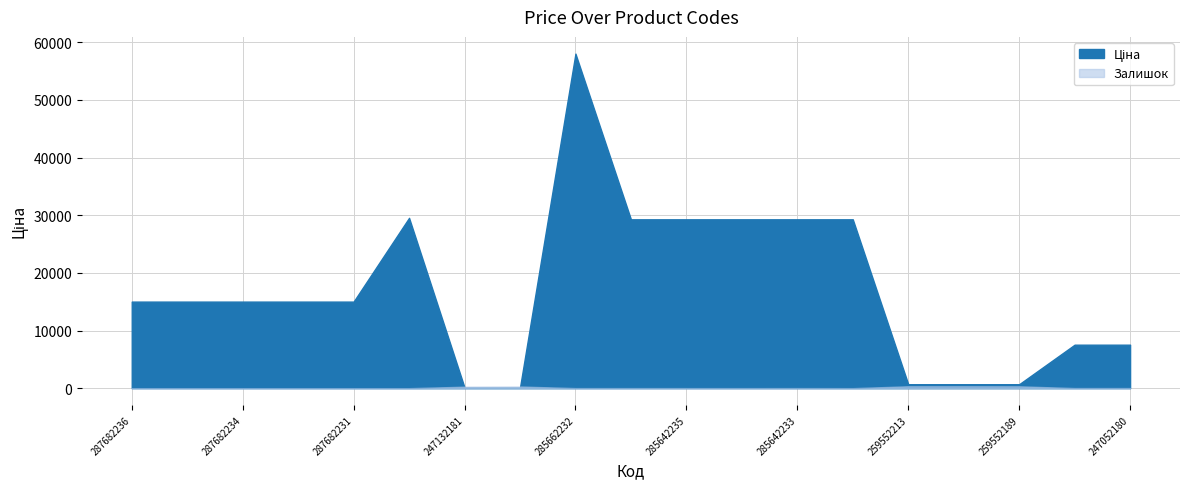

What is the difference between the maximum and minimum values in the Залишок series?

333.0